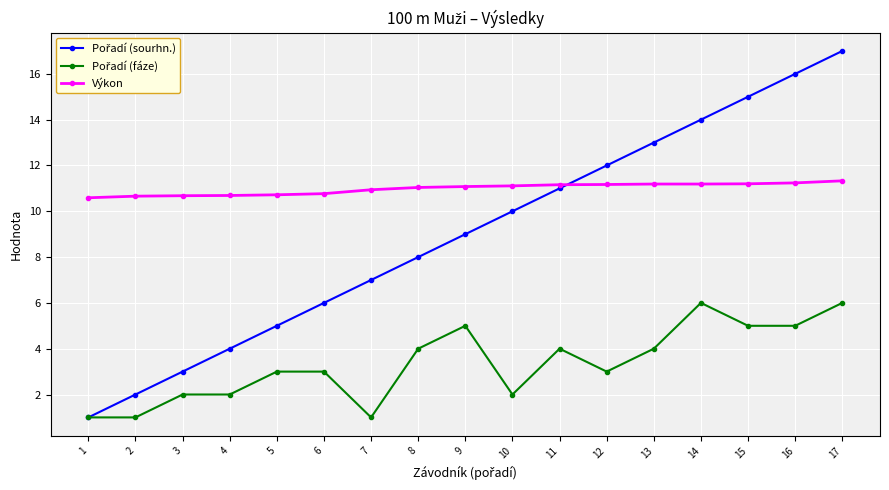

What is the total value across all series at 5?

18.7